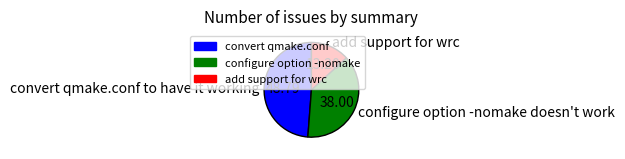

Between configure option -nomake and convert qmake.conf, which is larger?

convert qmake.conf